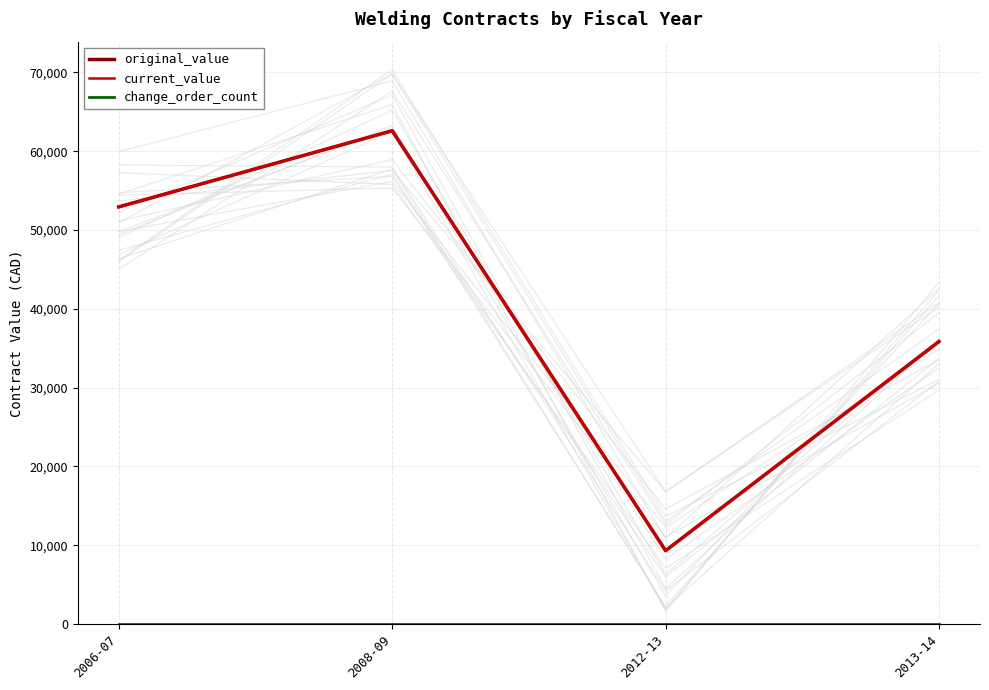

What is the difference between the maximum and minimum values in the original_value series?

53286.4